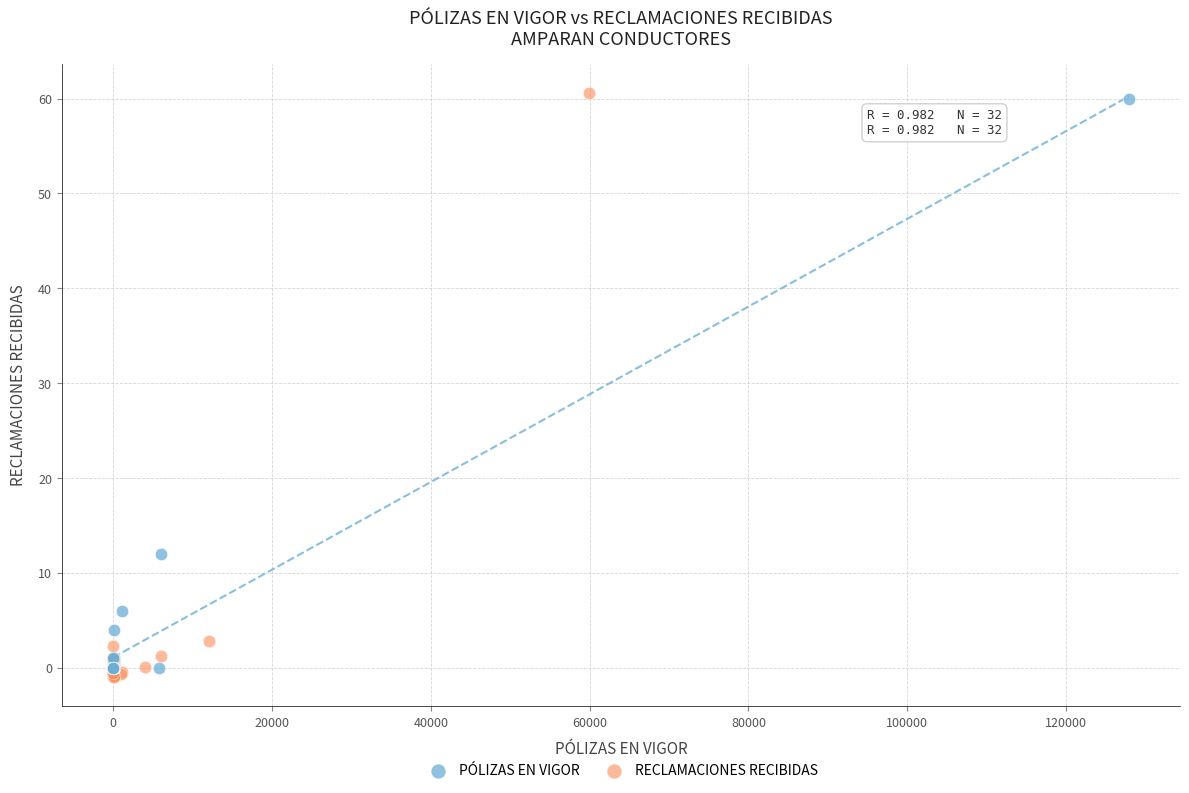

Which series has the widest spread of Y values?

RECLAMACIONES RECIBIDAS